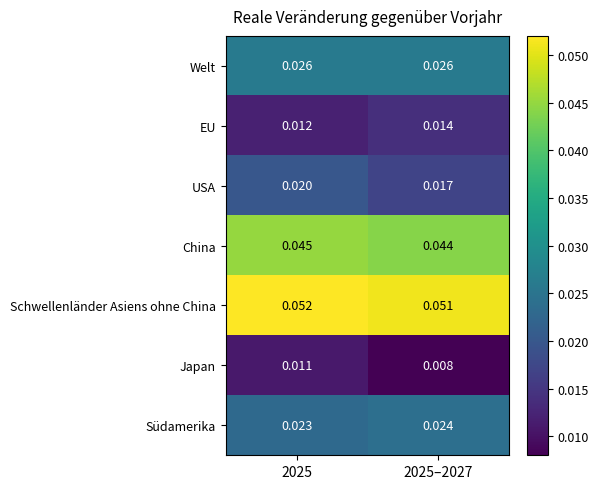

Which series has the largest total across all categories?

Schwellenländer Asiens ohne China